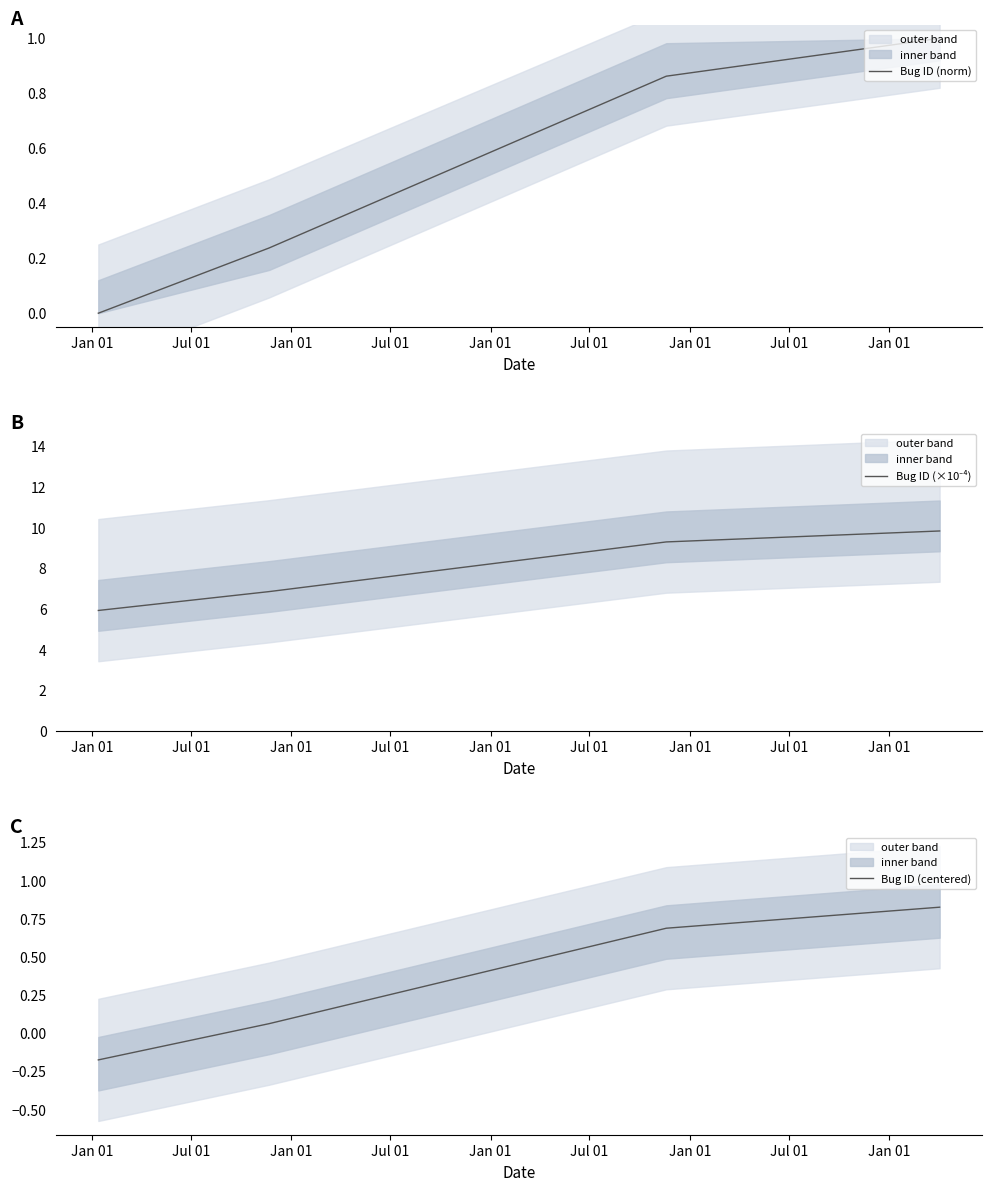

What is the difference between the highest and lowest values at Jul 01?

6.8